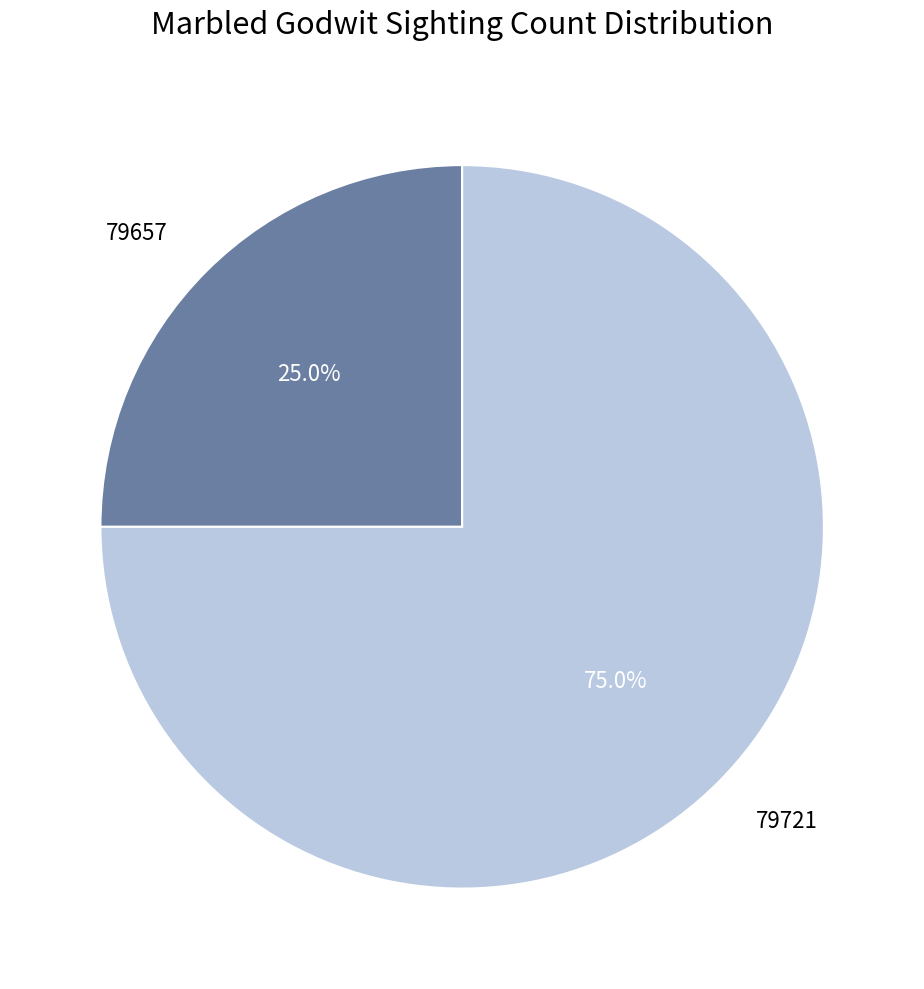

Is 79721 the majority of the pie?

Yes